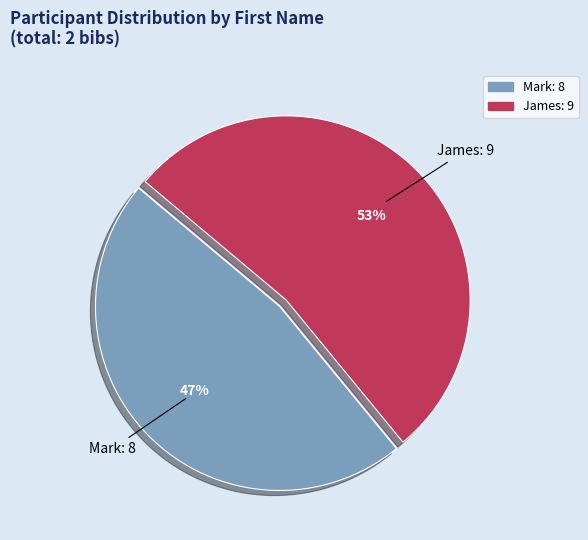

To the nearest percent, what is the average slice percentage?

50%